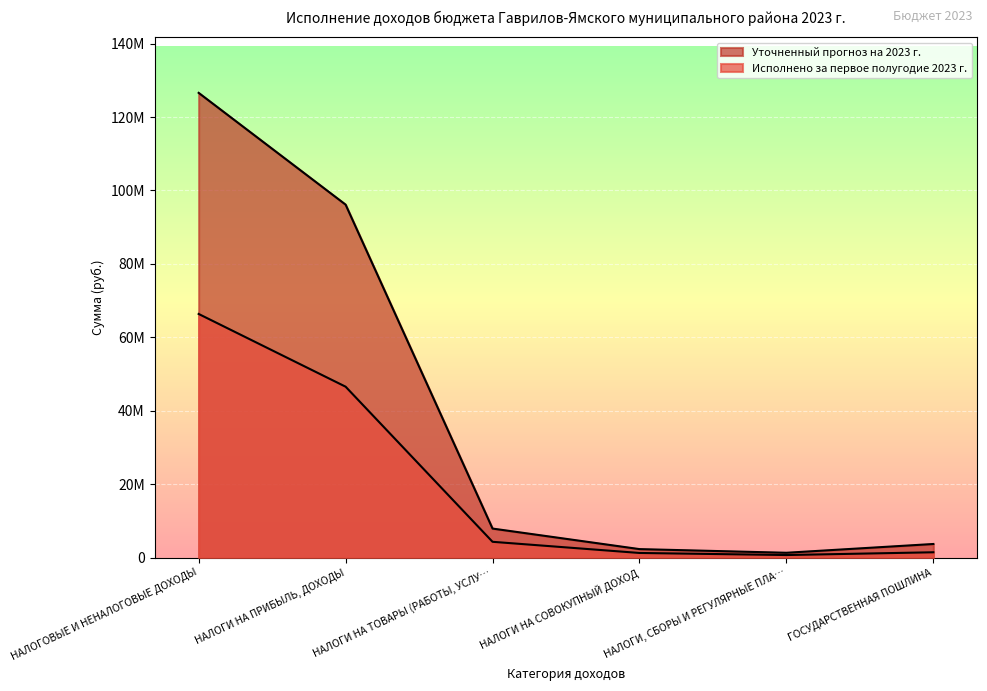

True or false: Уточненный прогноз на 2023 г. and Исполнено за первое полугодие 2023 г. cross at least once.

False